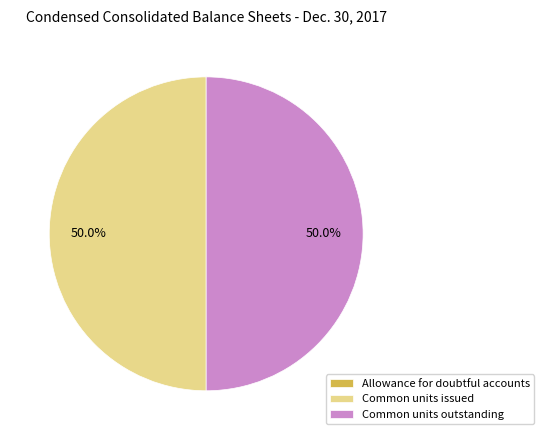

What percentage is NOT represented by Common units outstanding?

50.0%